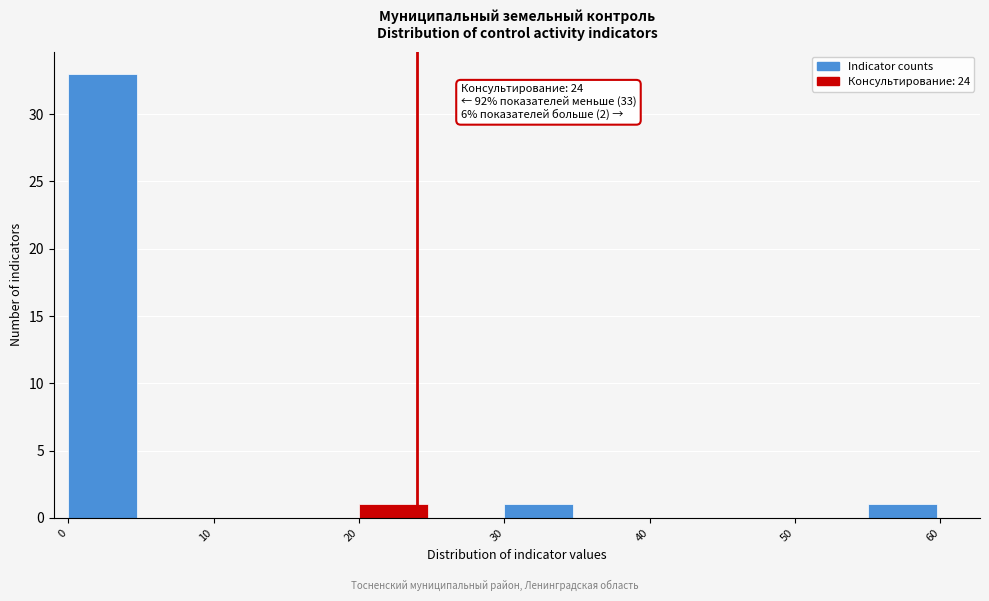

Which range on the x-axis has the tallest bar?

0 to 5